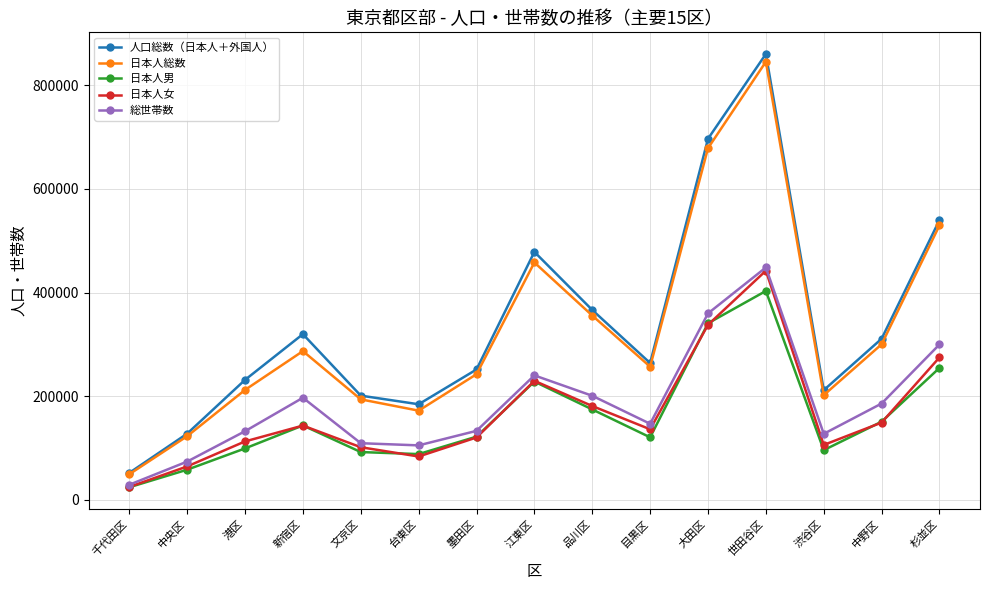

What is the spread (max minus min) of values at 目黒区?

143312